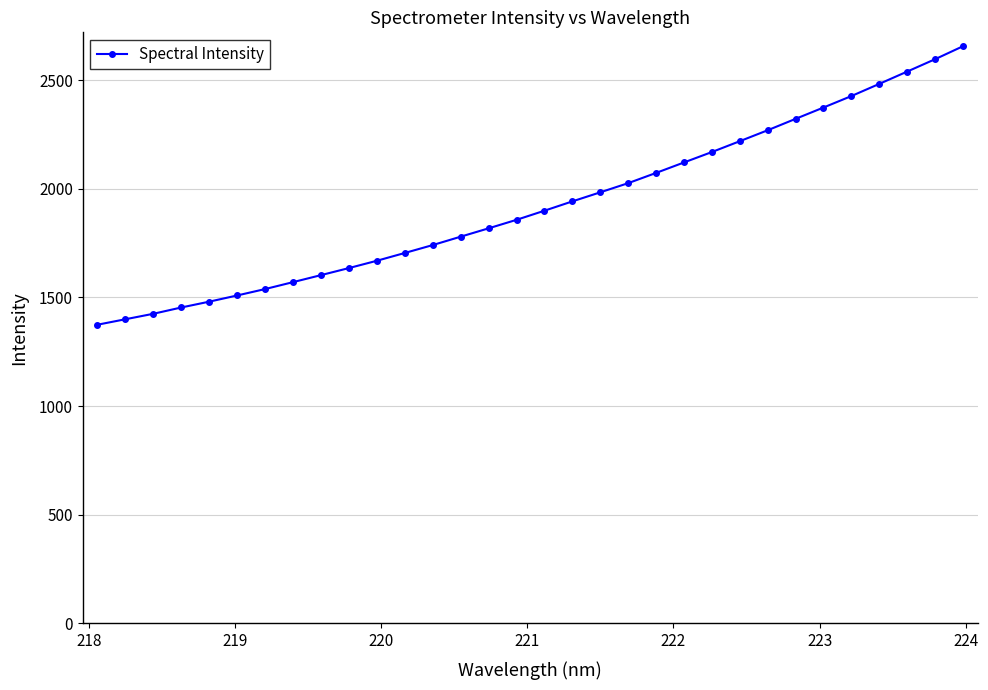

Count the number of categories in the chart.

32